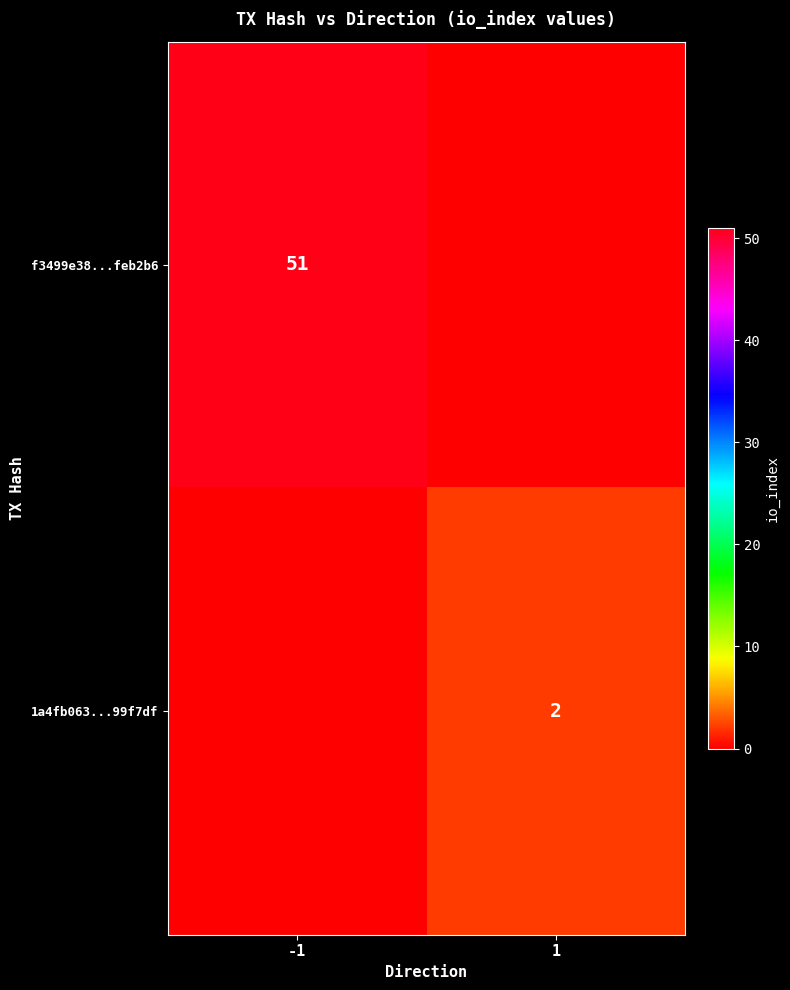

Is the value of 1a4fb063...99f7df at 1 greater than the value of f3499e38...feb2b6 at -1?

No